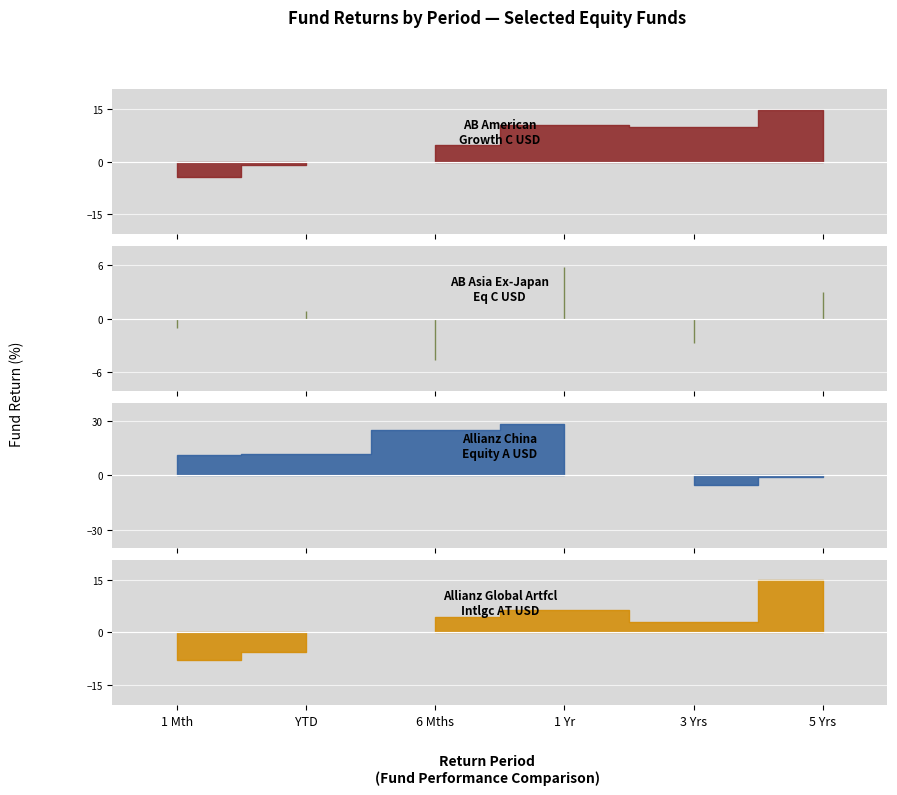

At which category is the sum across all series the highest?

1 Yr